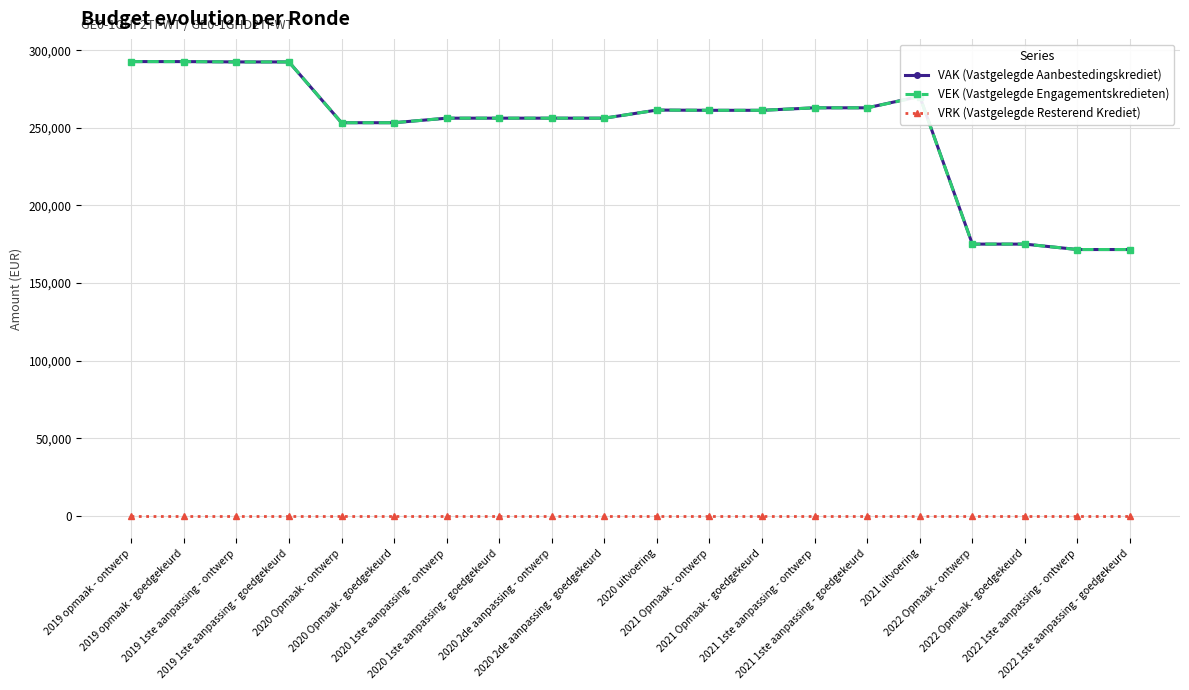

What is the greatest value displayed?

292773